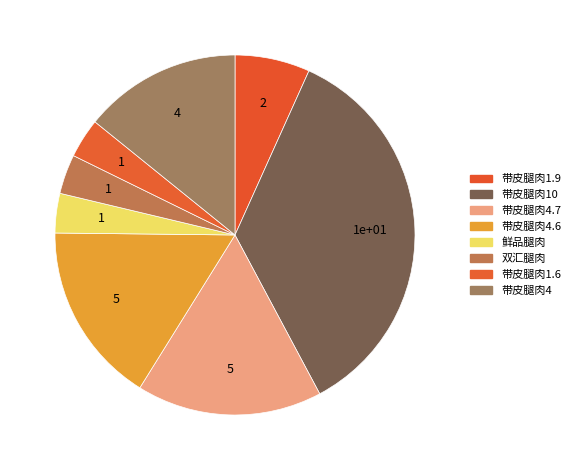

What percentage is the 带皮腿肉4 slice, to the nearest percent?

14%